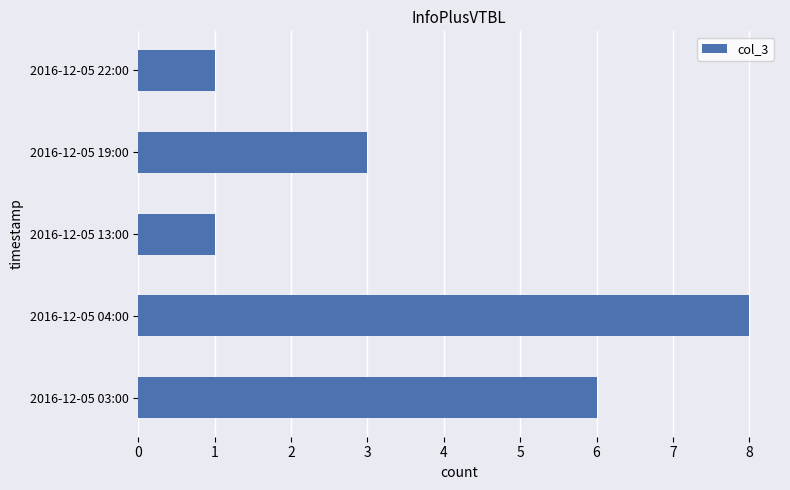

What is the change in value from 2016-12-05 13:00 to 2016-12-05 19:00?

+2